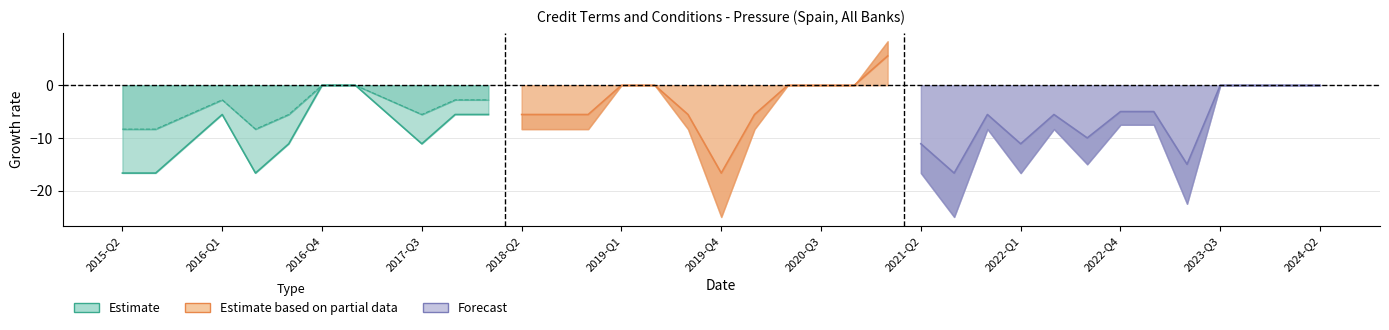

List the series in order of their overall mean, highest first.

Estimate based on partial data, Estimate, Forecast